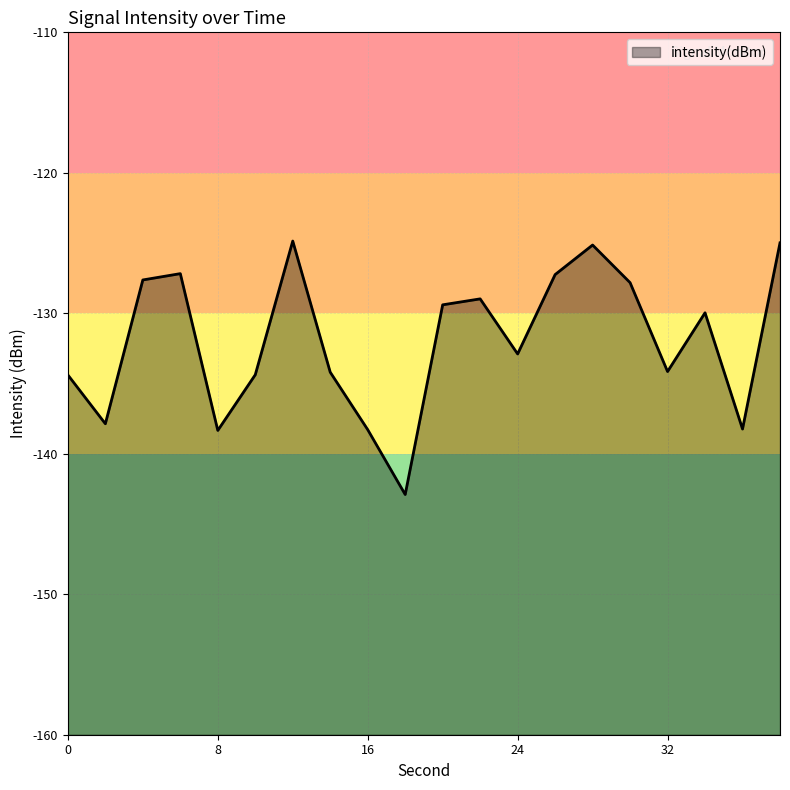

Reading left to right, what are all the values shown in this chart?

-134.4	-137.9	-127.6	-127.2	-138.3	-134.4	-124.9	-134.2	-138.3	-142.9	-129.4	-129.0	-132.9	-127.2	-125.1	-127.8	-134.1	-130.0	-138.2	-125.0